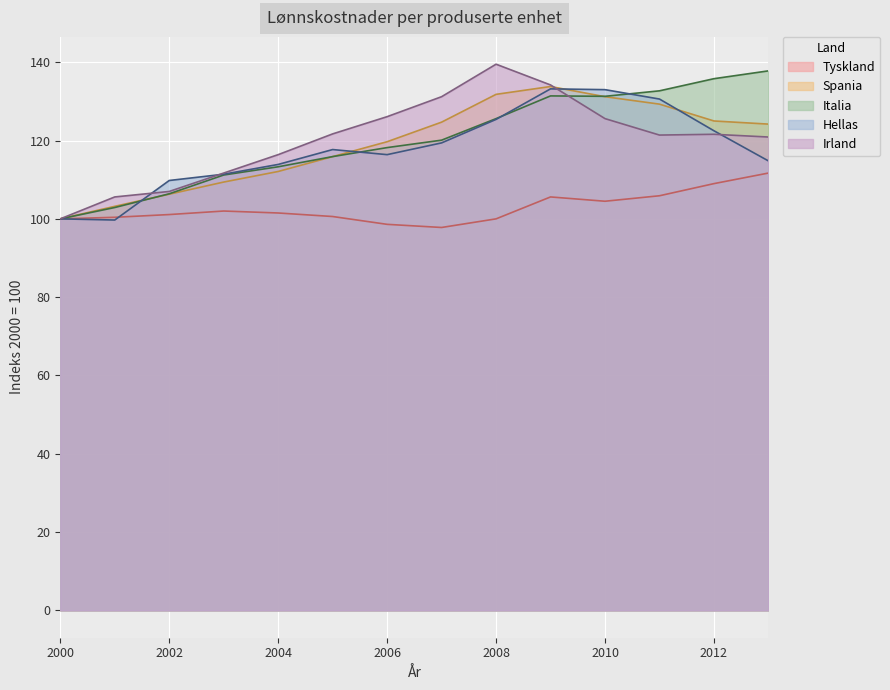

Where do Italia and Hellas first cross each other?

2001 and 2002